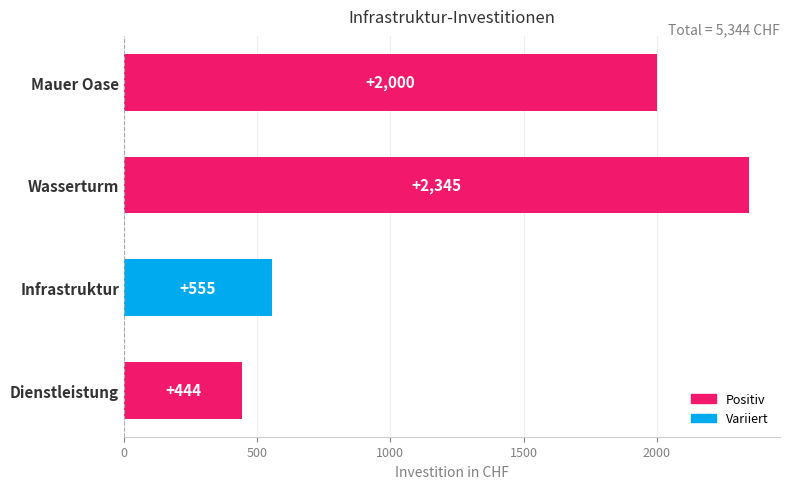

Reading top to bottom, transcribe all the data shown in this chart.

2000	2345	555	444